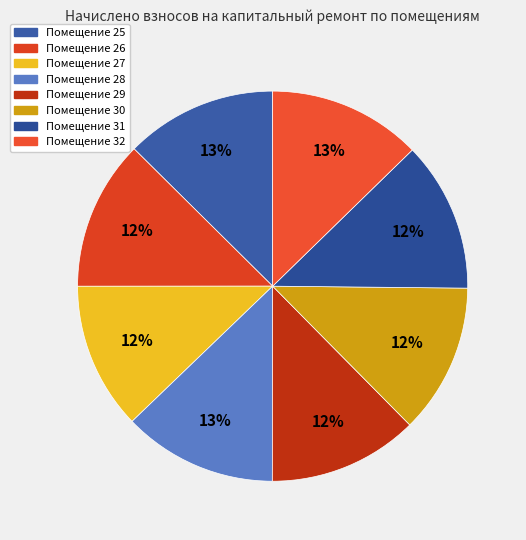

Count the number of slices in the pie.

8